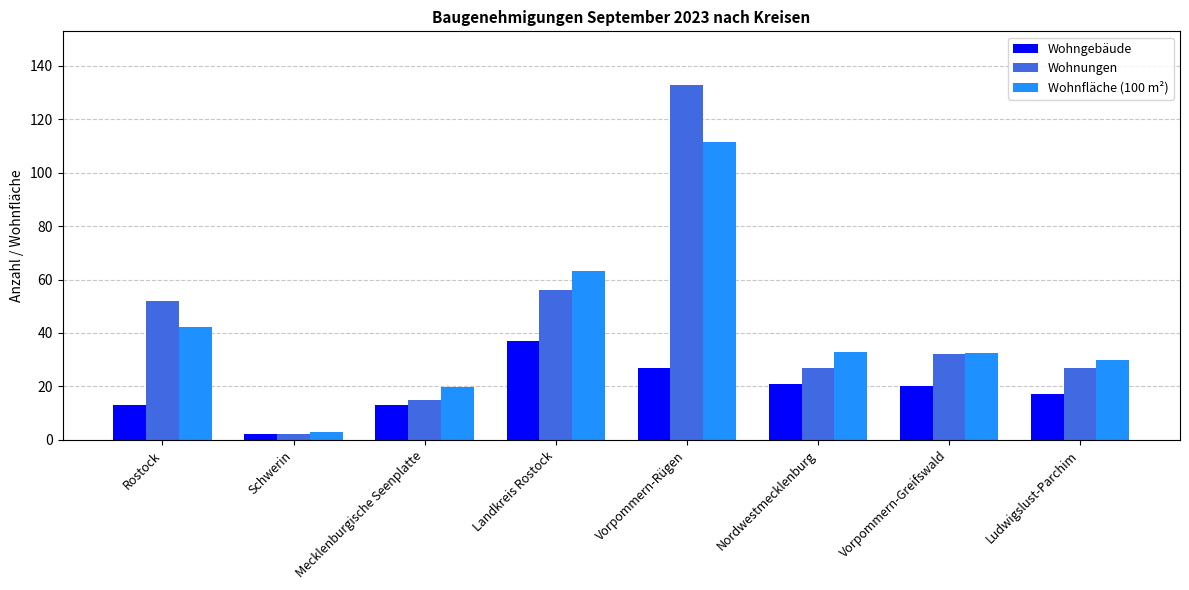

What is the value of the Wohnfläche (100 m²) bar at the 3rd from the left?

19.8